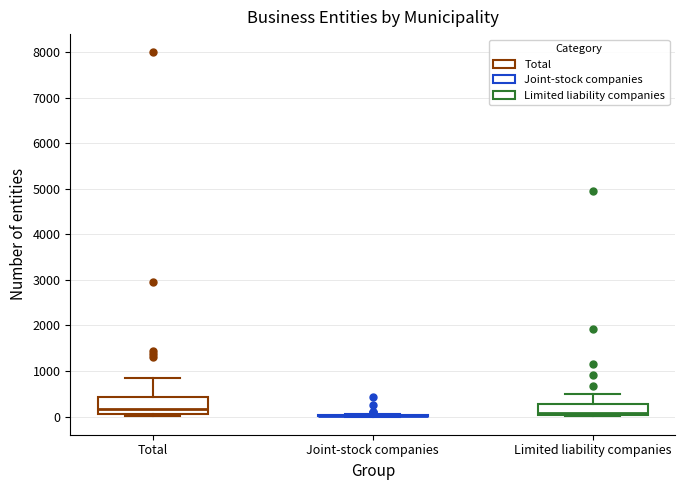

Reading left to right, read every box against the y-axis: the position of its median line, the range the box covers, and the ends of its whiskers. The values are not printed on the chart, so give them approximately, as read against the axis.

Total: median 200, box 100 to 400, whiskers 0 to 800
Joint-stock companies: box collapsed to a line at 0, whiskers 0 to 100
Limited liability companies: median 100, box 0 to 300, whiskers 0 (just below the box's lower edge) to 500